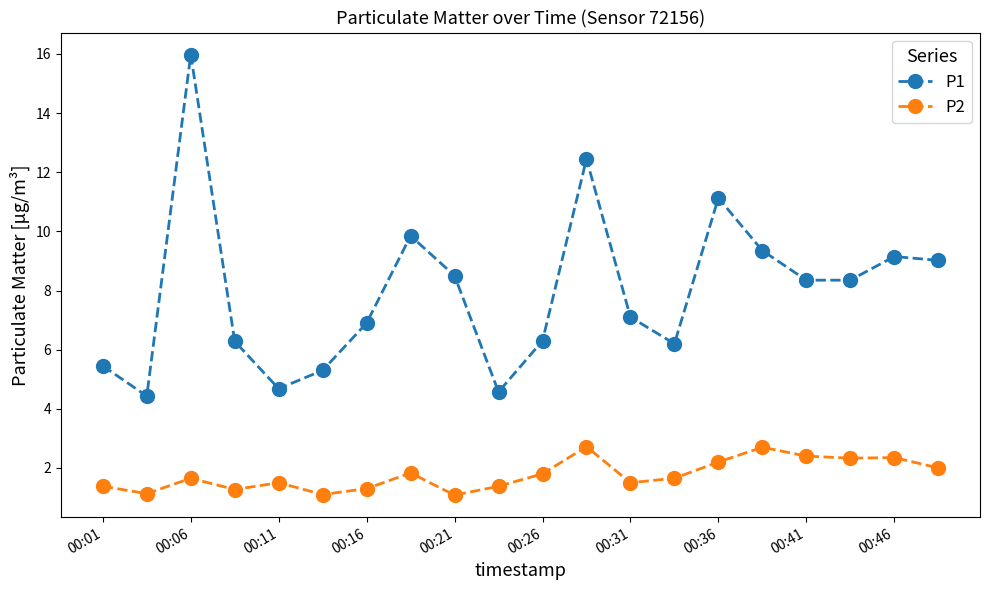

True or false: P1 and P2 intersect in this chart.

False